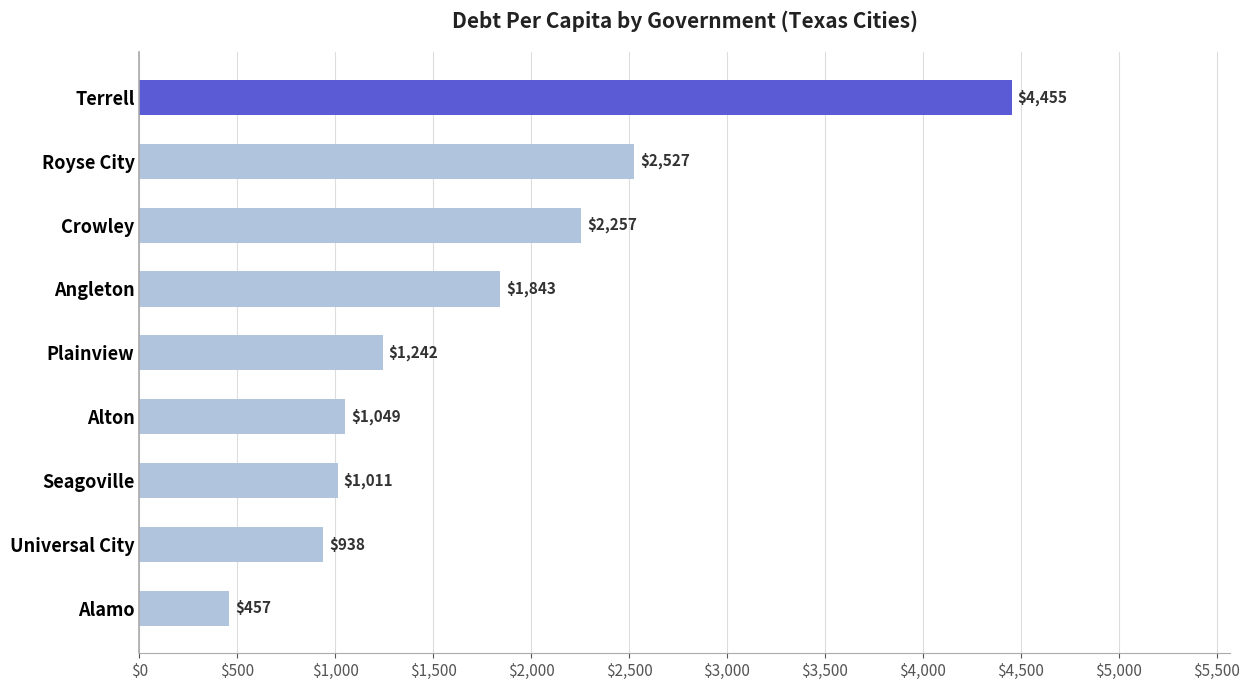

What is the average value?

1753.2